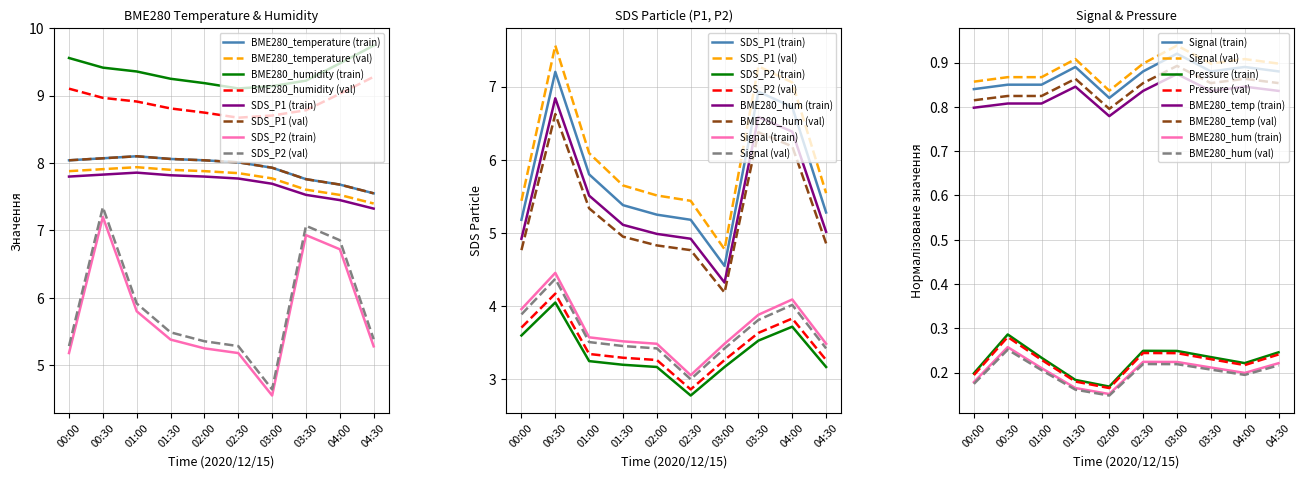

Which category has the lowest value across all series?

02:00